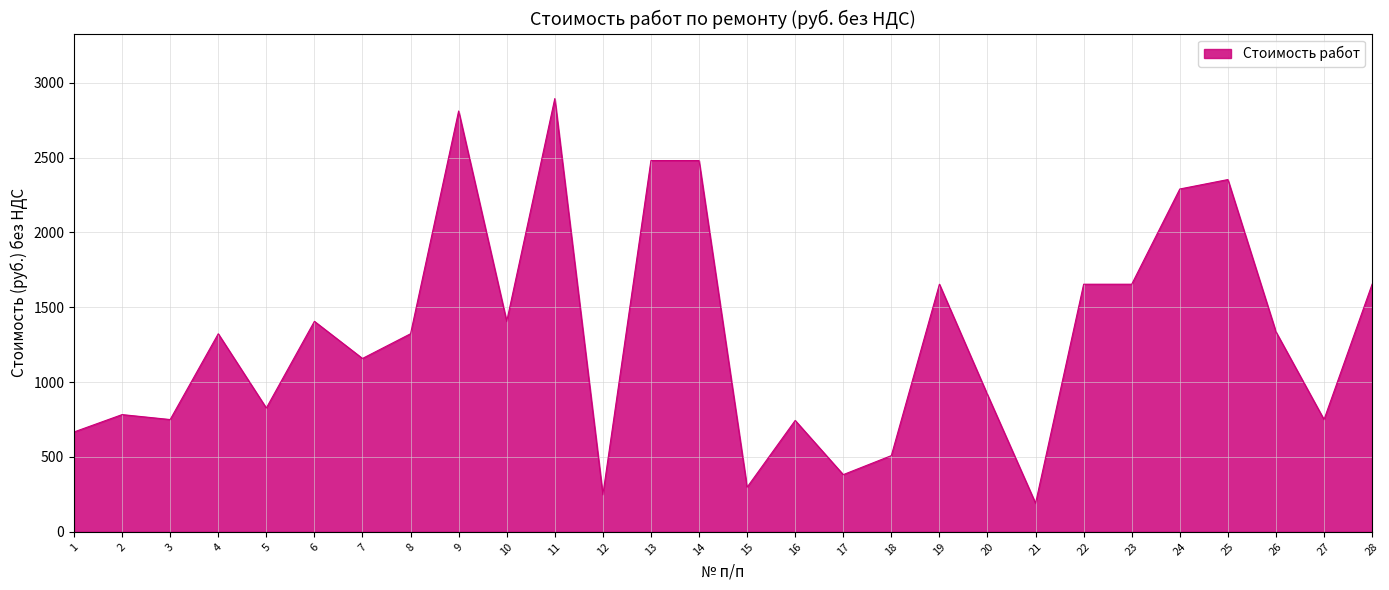

Does the chart display data point markers on the line(s)?

No